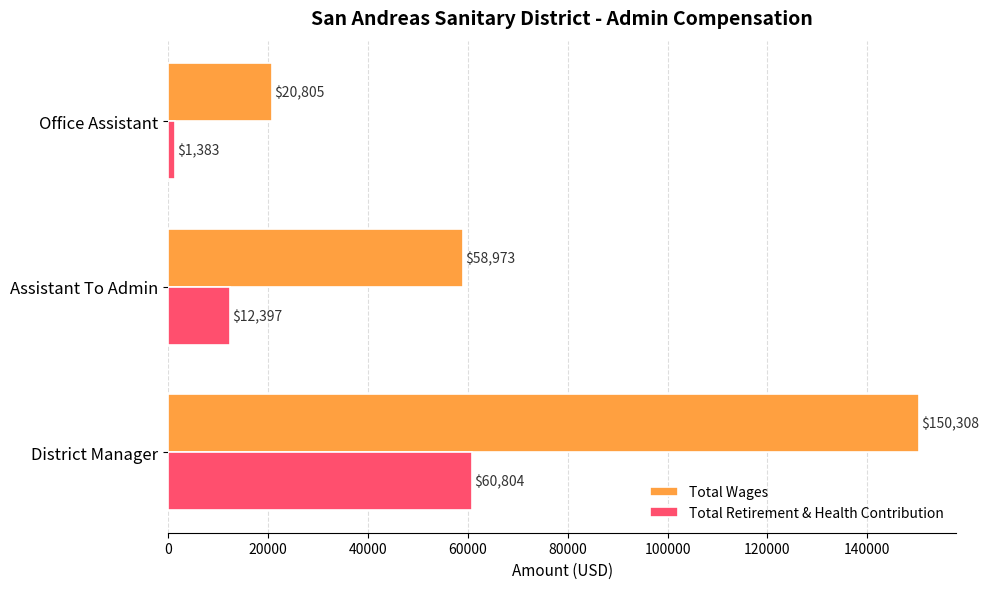

Which series has the largest total across all categories?

Total Wages